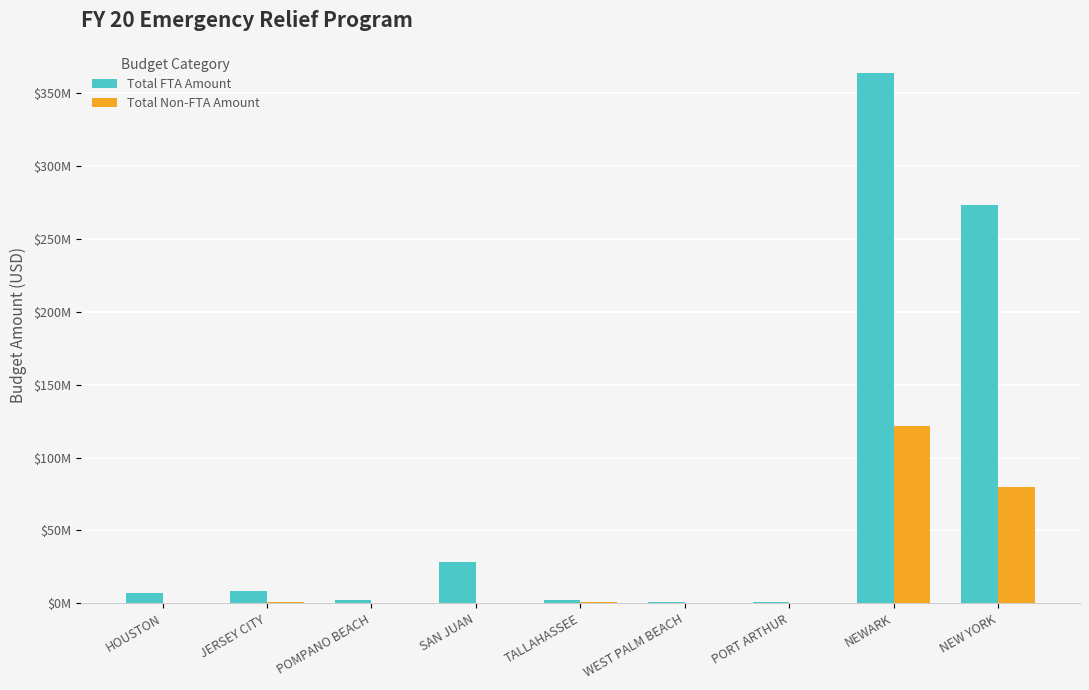

Reading left to right, extract all data points from this chart.

Total FTA Amount: HOUSTON=6714118.0	JERSEY CITY=8152118.5	POMPANO BEACH=1930182.0	SAN JUAN=28360457.0	TALLAHASSEE=2318736.0	WEST PALM BEACH=1084553.0	PORT ARTHUR=937103.0	NEWARK=363936077.0	NEW YORK=273285740.0
Total Non-FTA Amount: HOUSTON=22237.0	JERSEY CITY=945046.0	POMPANO BEACH=0.0	SAN JUAN=0.0	TALLAHASSEE=760922.0	WEST PALM BEACH=0.0	PORT ARTHUR=180950.0	NEWARK=121312025.0	NEW YORK=80108834.0